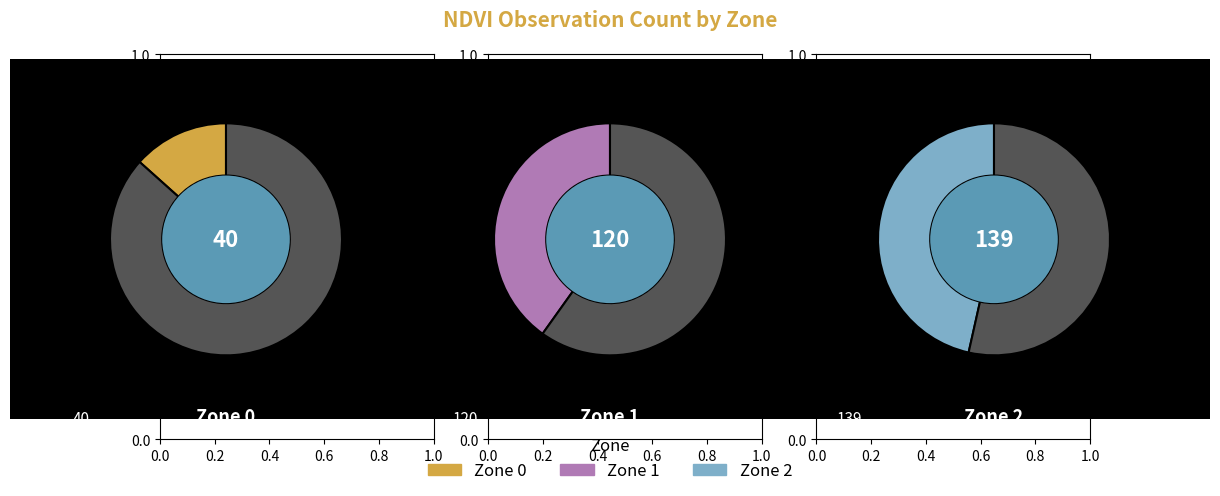

Is it true that Zone 1 is 53% of the pie?

False